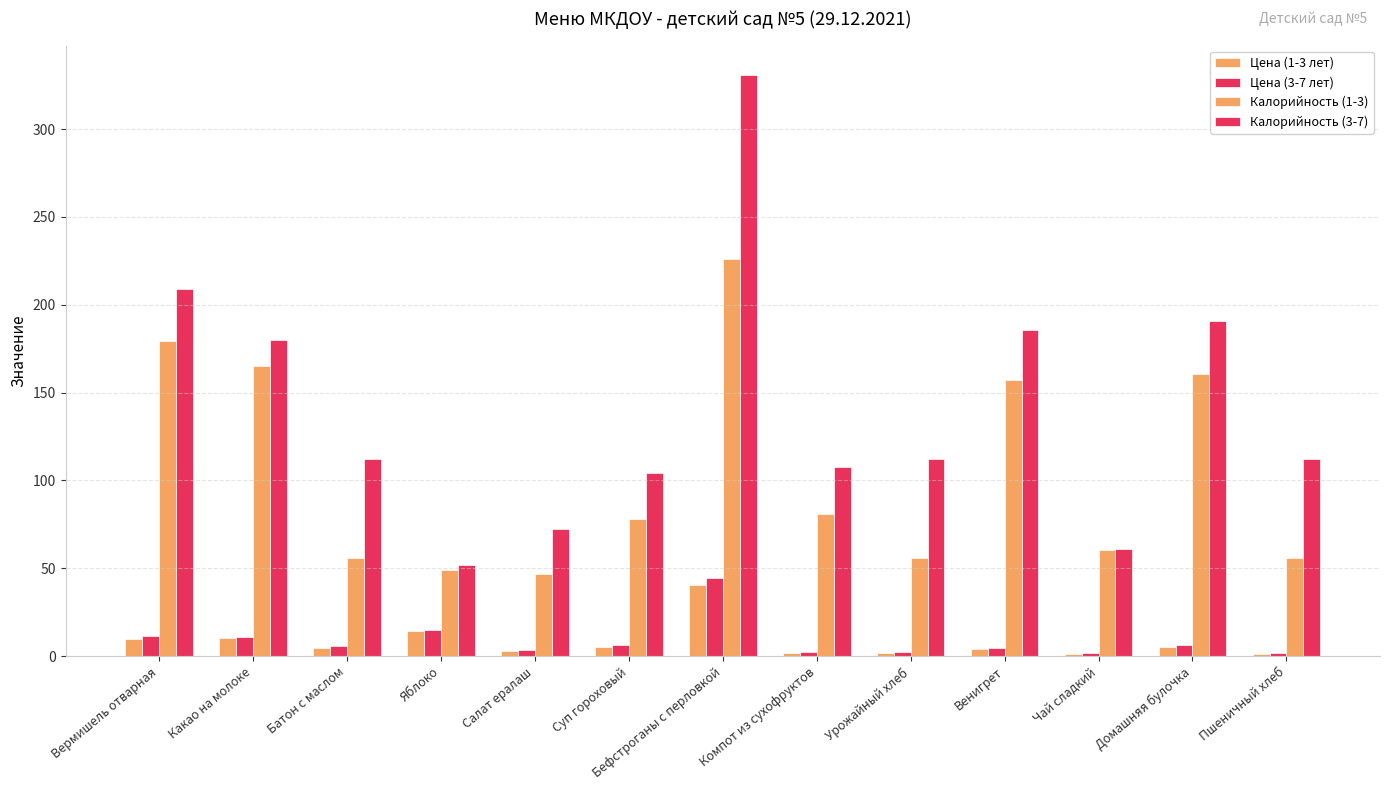

How many bars are there in total?

52